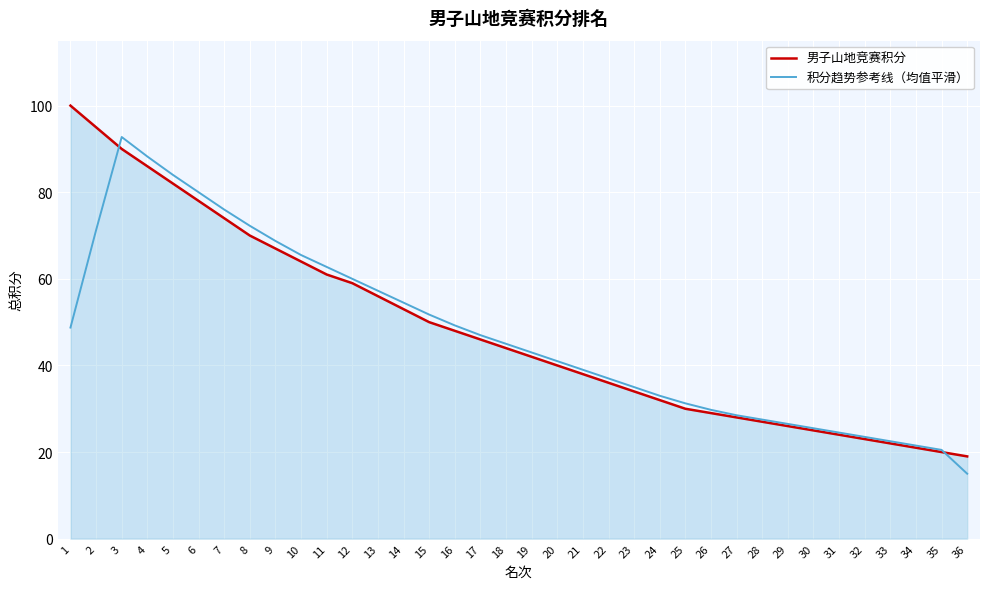

How many intersections are there between 男子山地竞赛积分 and 积分趋势参考线（均值平滑）?

2